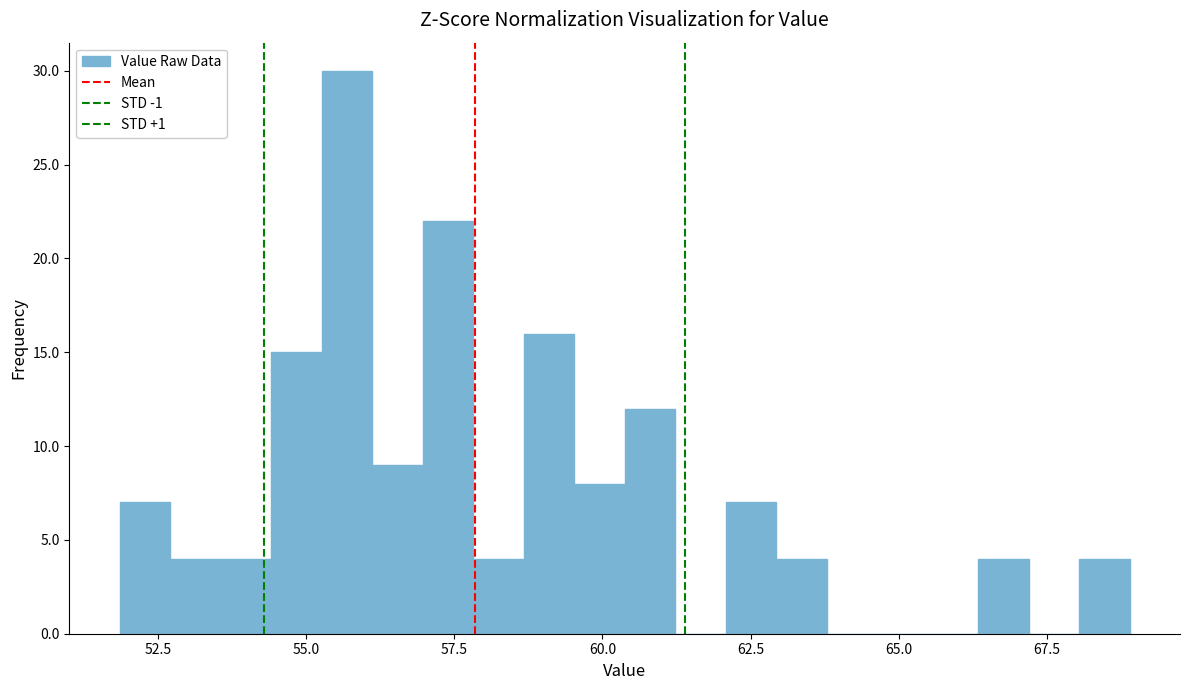

Around what value on the x-axis is the tallest bar? Give the approximate position of its centre, as read against the axis.

55.5